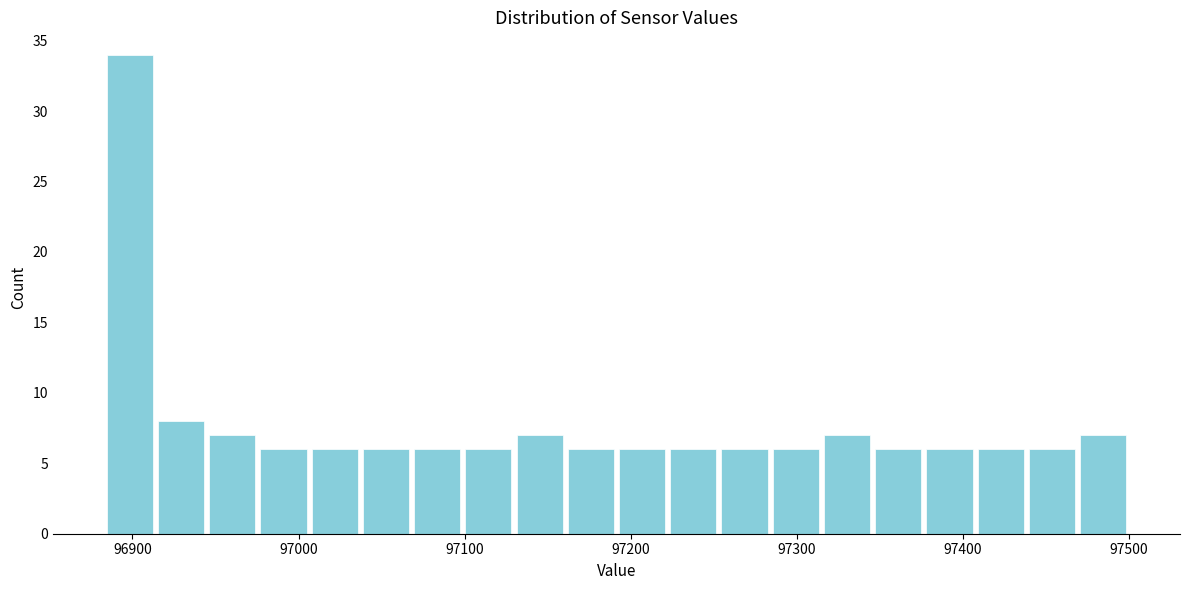

Around what value on the x-axis is the tallest bar? Give the approximate position of its centre, as read against the axis.

96900